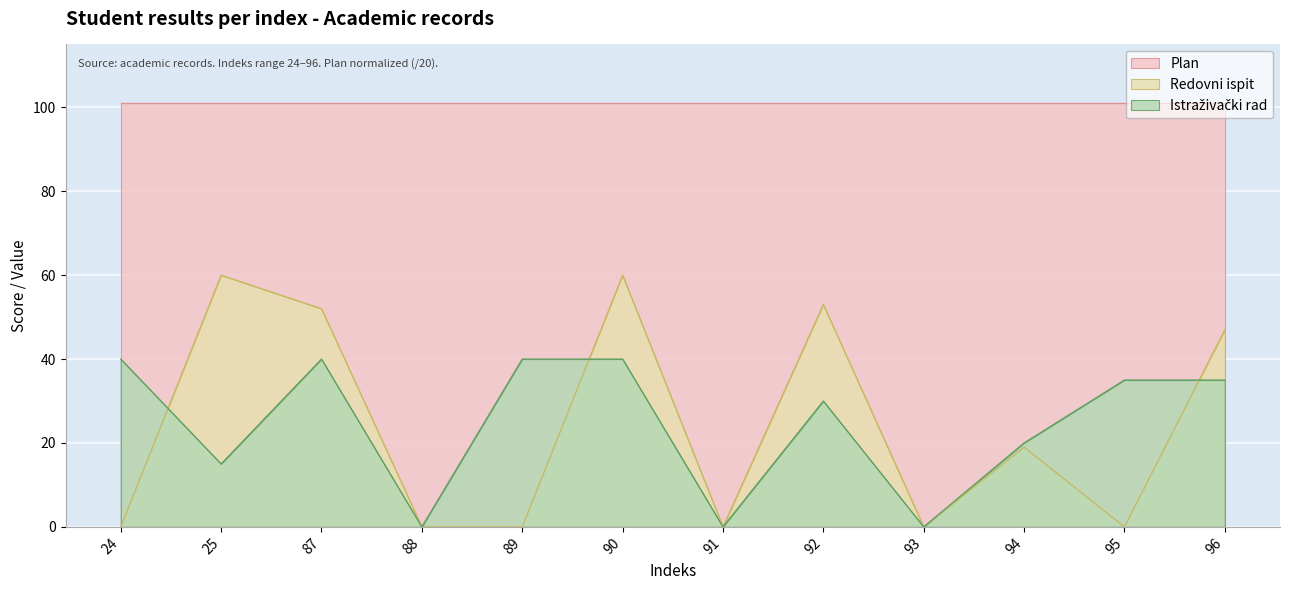

Is the value of Redovni ispit at 88 greater than the value of Plan at 92?

No